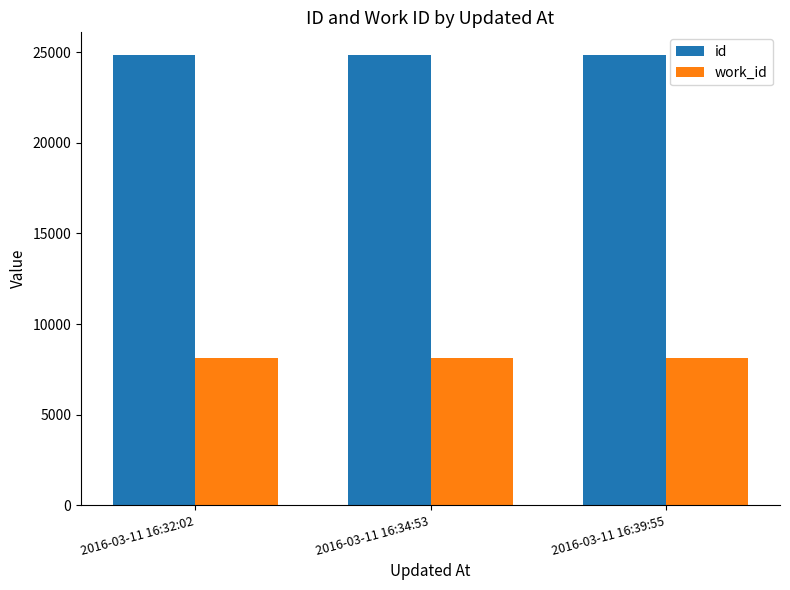

What is the difference between the highest and lowest values at 2016-03-11 16:32:02?

16730